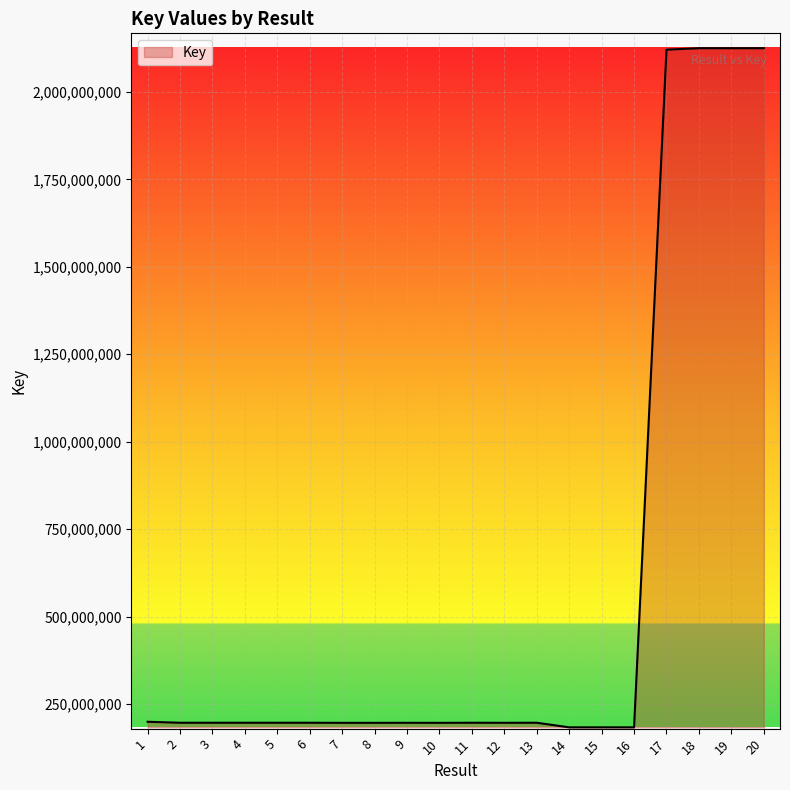

What is the difference between the maximum and second lowest values?

1940870337